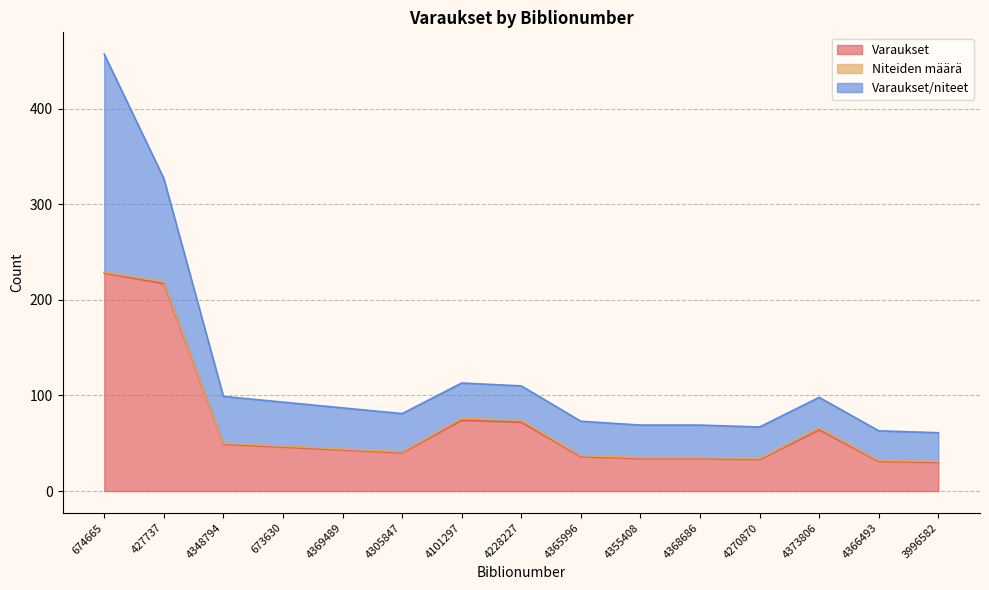

The Varaukset series shows 129 at 4101297. True or false?

False